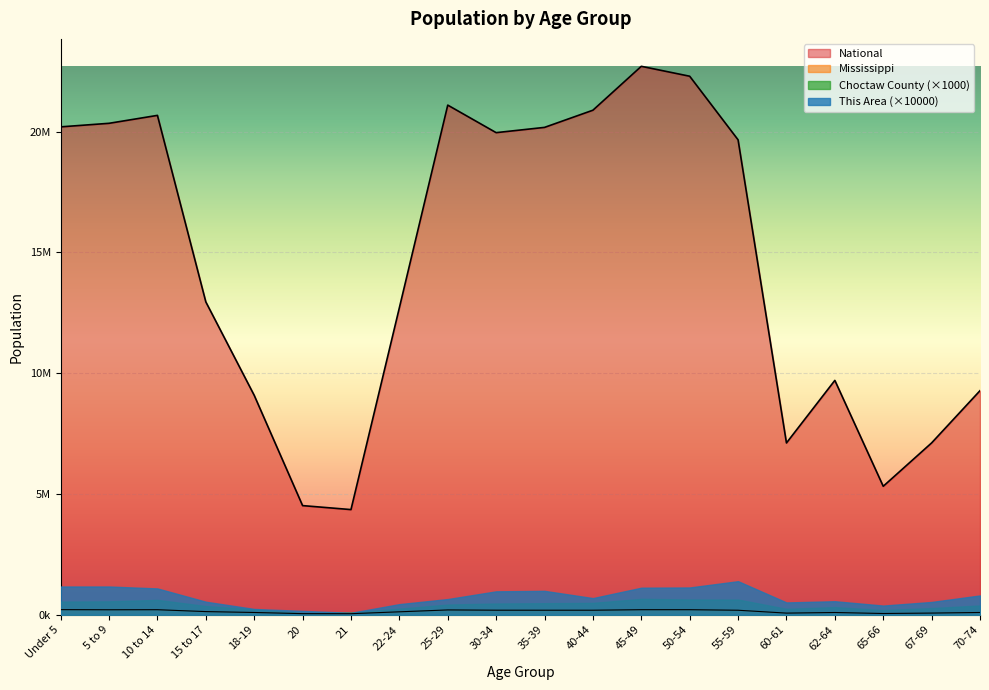

What is the average value of the National series?

14509549